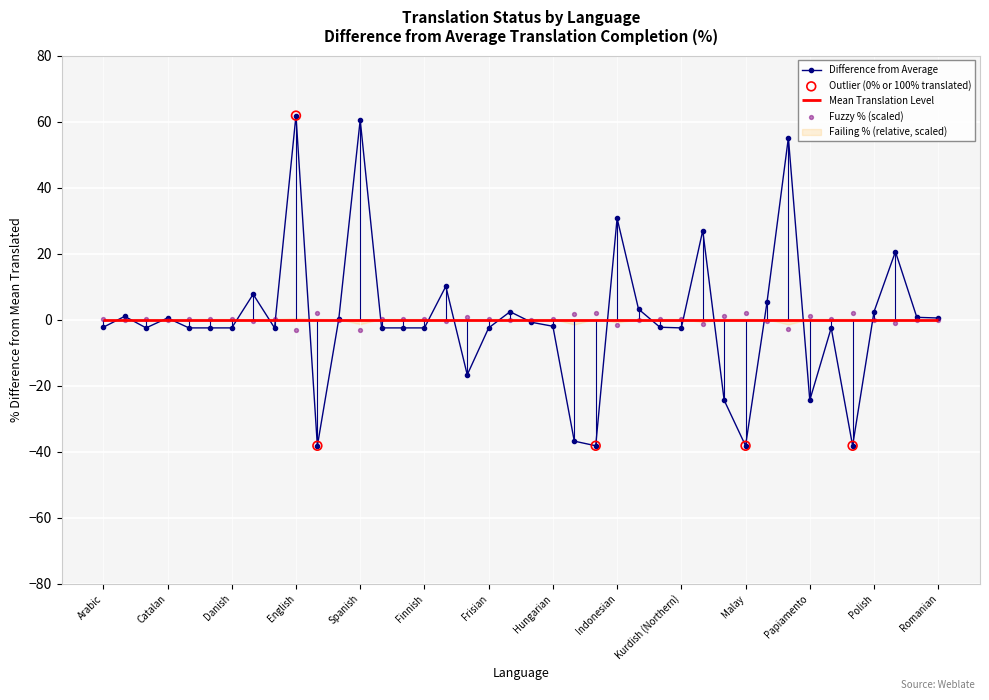

What is the maximum value for Difference from Average?

61.8